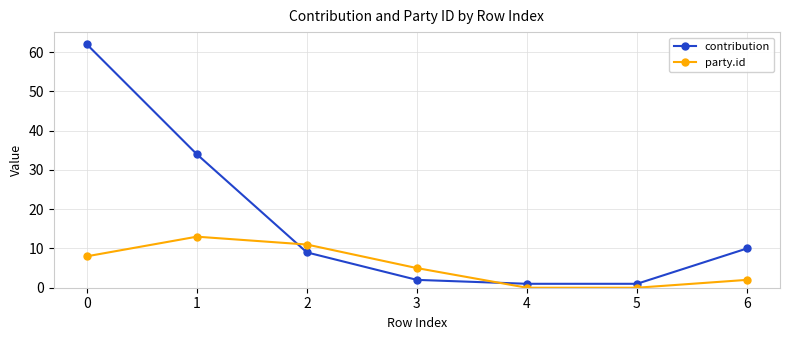

True or false: party.id has more than 0 points higher than both neighbors.

True